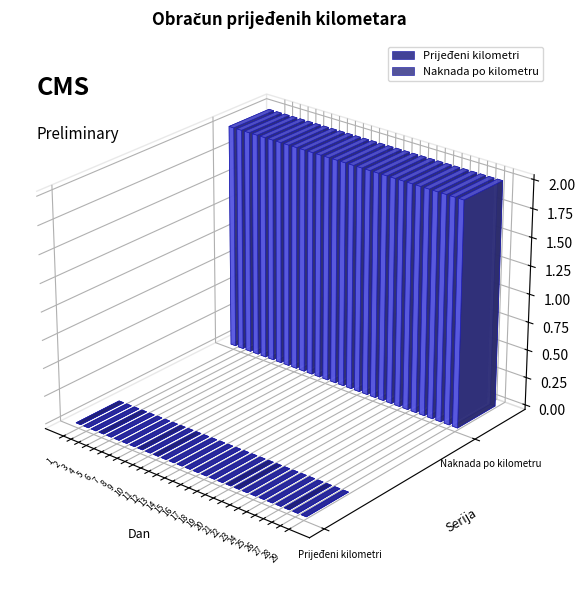

What is the sum of the Naknada po kilometru values at 13 and 28?

4